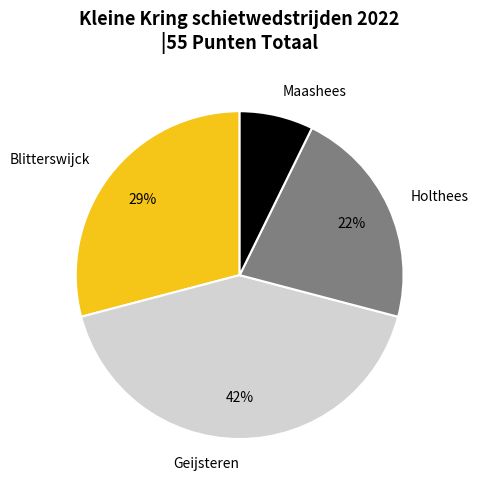

Count the number of slices in the pie.

4